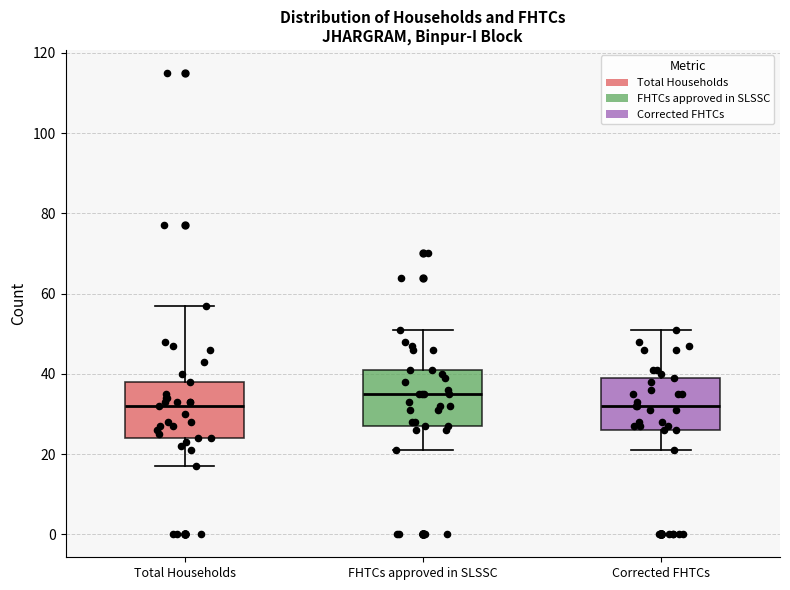

Where is the lower edge of the box for Corrected FHTCs on the y-axis? The values are not printed on the chart, so give them approximately, as read against the axis.

26